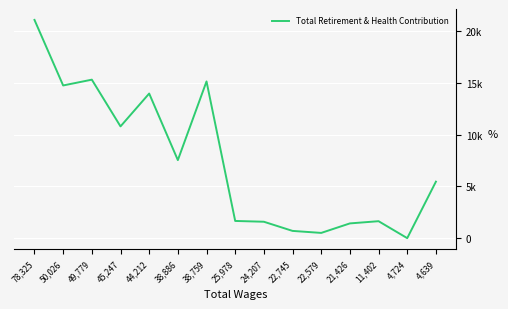

What is the label of the 10th point from the left?

22,745